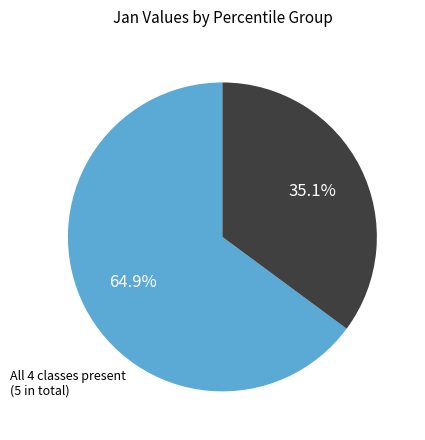

Is there any slice that represents more than half of the pie?

Yes